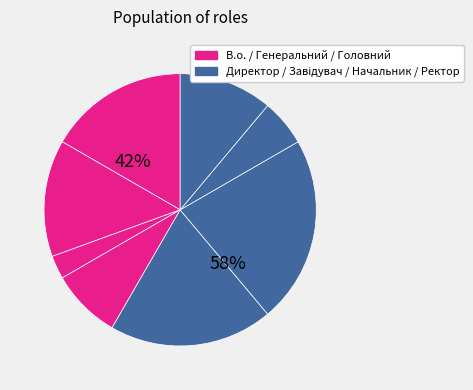

To the nearest percent, what portion does Ректор represent?

11%